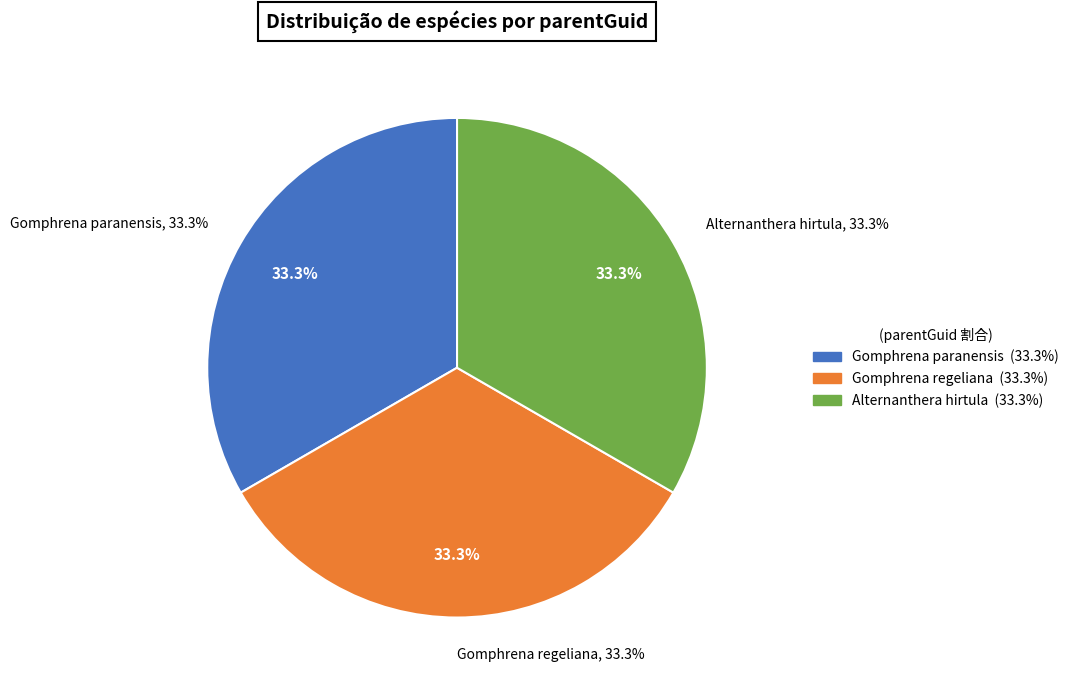

How many segments does this pie chart have?

3